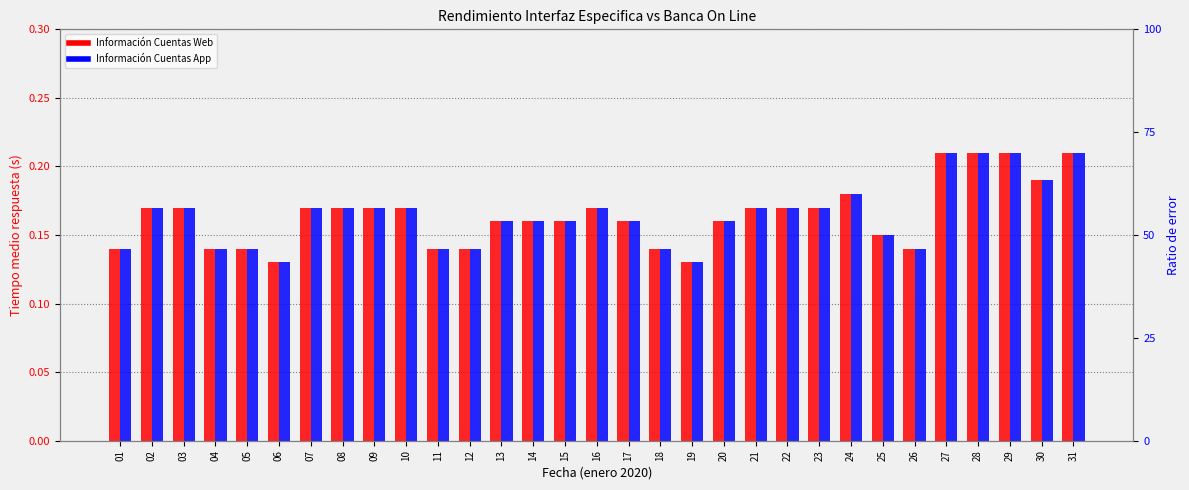

What is the value of the Información Cuentas Web (Tiempo medio respuesta) bar at the 1st from the left?

0.1